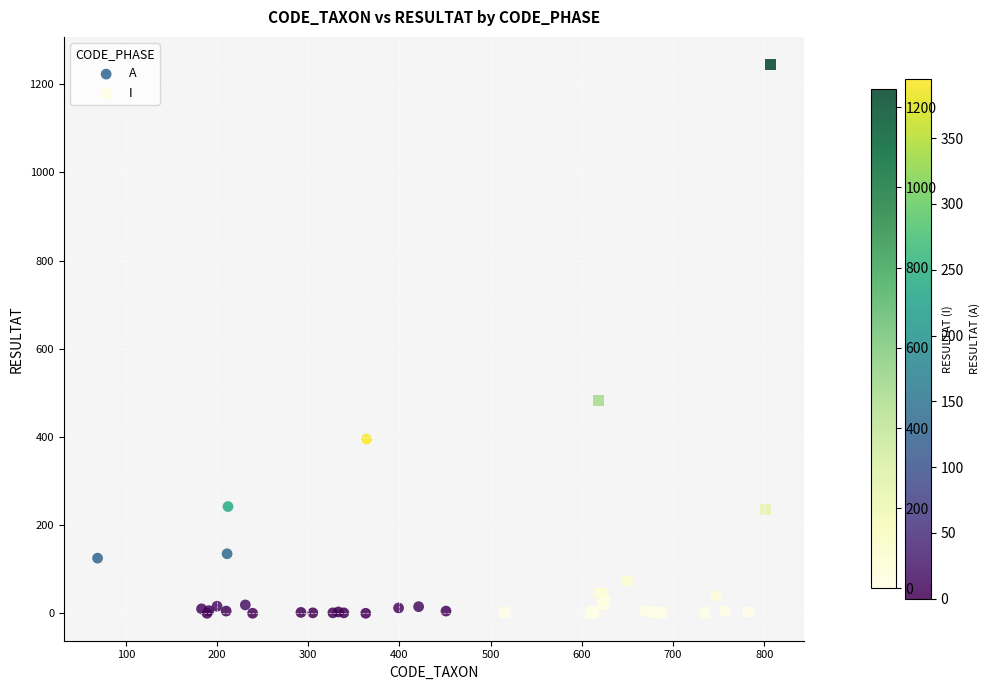

Which series reaches the maximum Y coordinate?

I